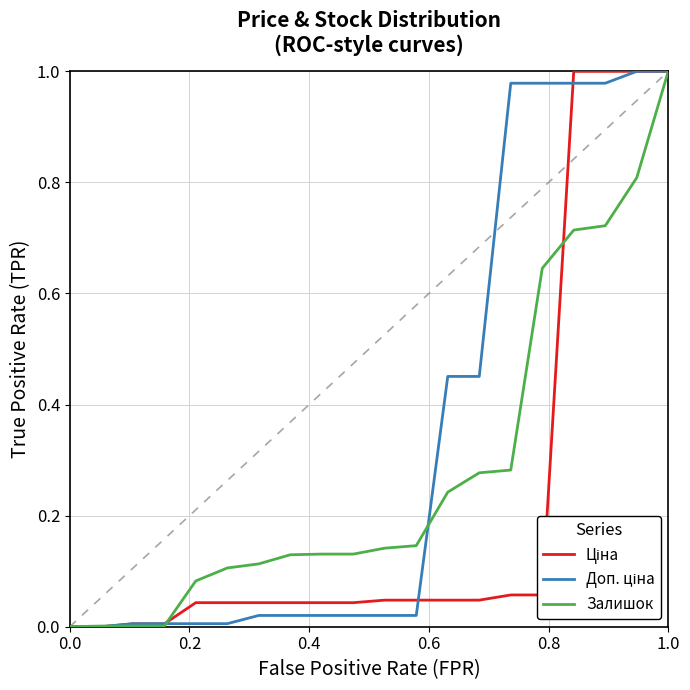

How many positive values does the Ціна series have?

19